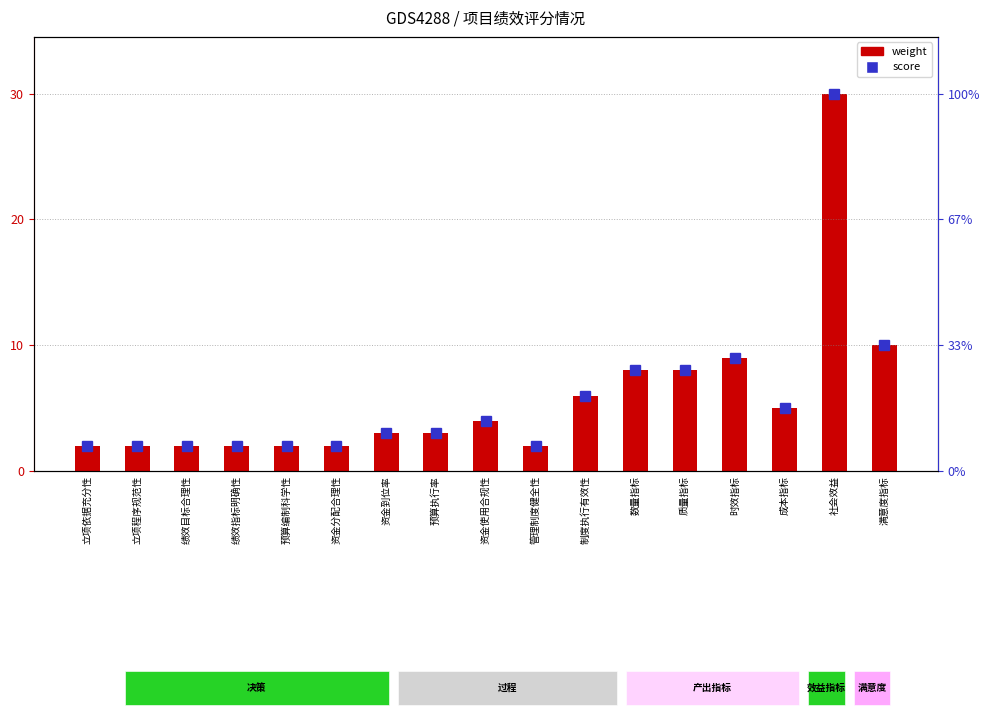

Is it true that weight equals 13 at 满意度指标?

False